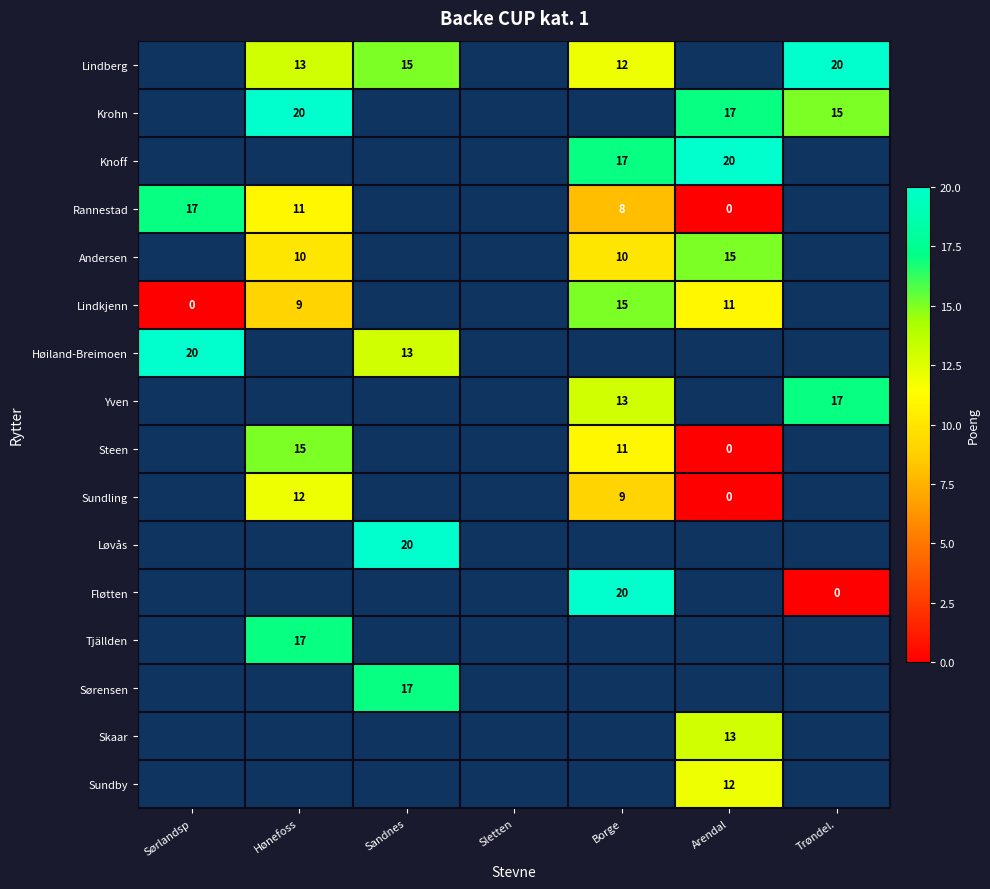

Is it true that Høiland-Breimoen equals 20 at Sørlandsp?

True